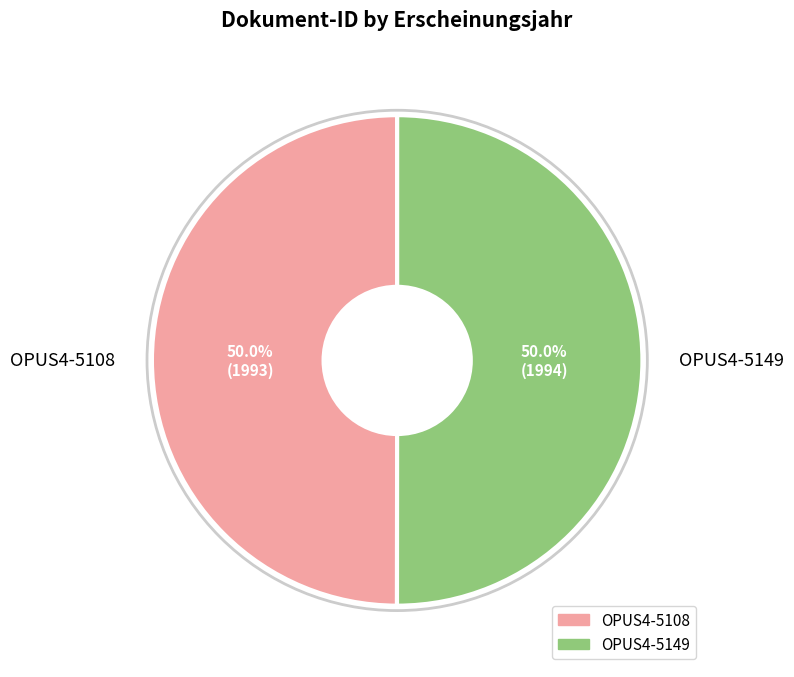

To the nearest percent, what portion does OPUS4-5108 represent?

50%